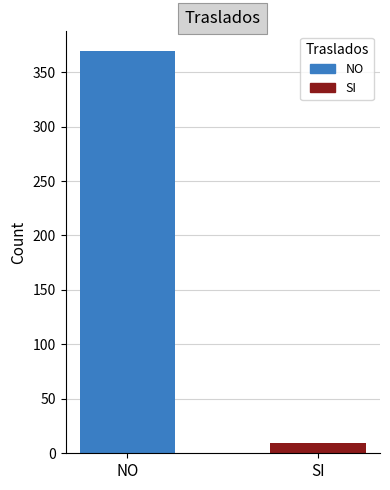

What is the greatest value displayed?

369